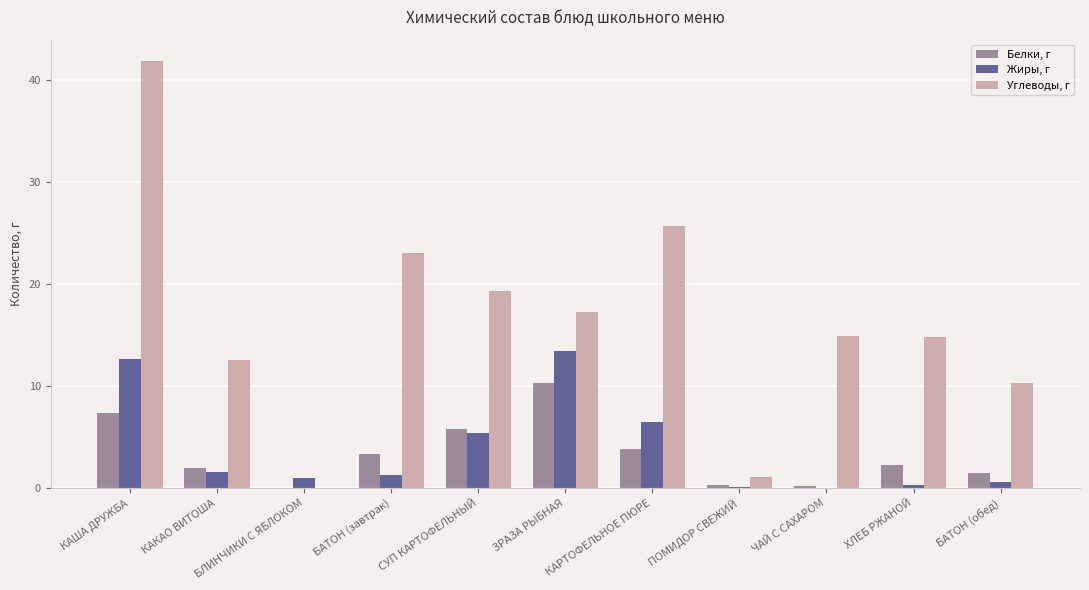

At which label does Углеводы, г first exceed 14?

КАША ДРУЖБА